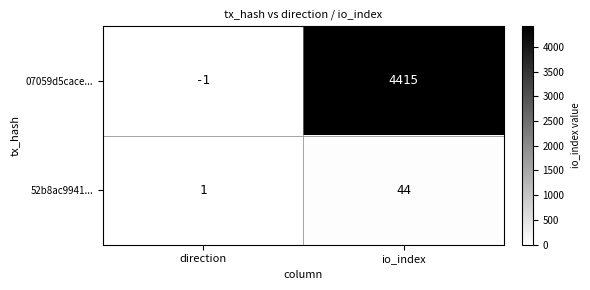

Reading left to right, transcribe all the data shown in this chart.

07059d5cace...: -1	4415
52b8ac9941...: 1	44